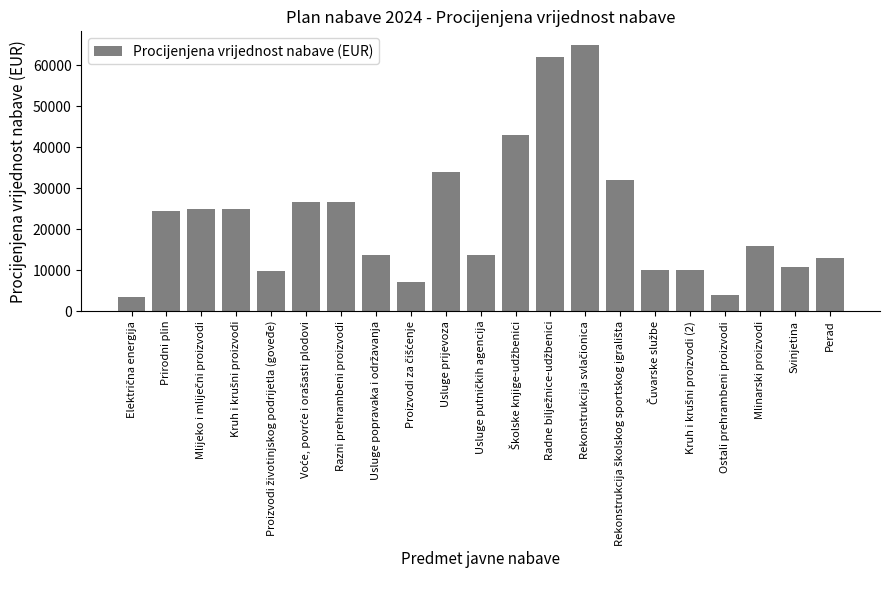

What is the minimum value shown in the chart?

3500